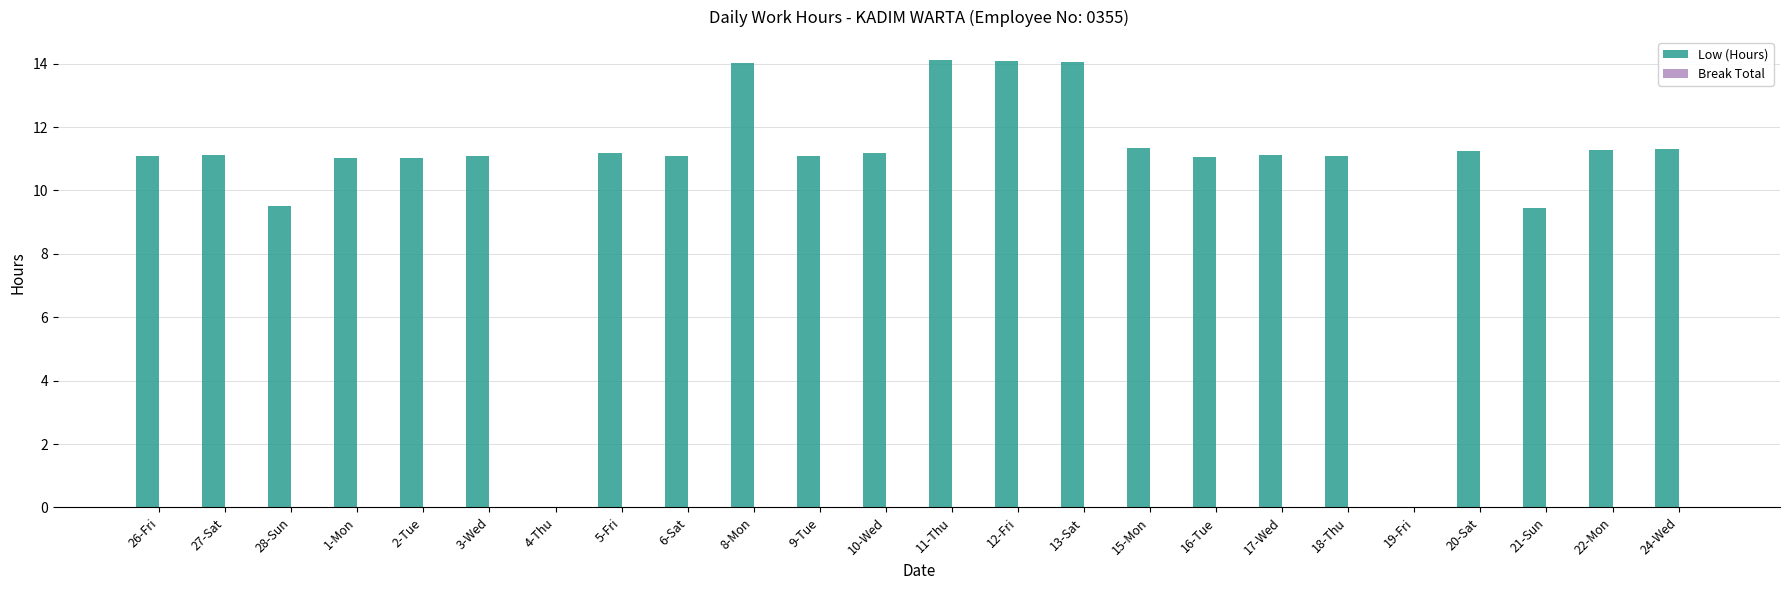

What is the maximum value shown in the chart?

14.1